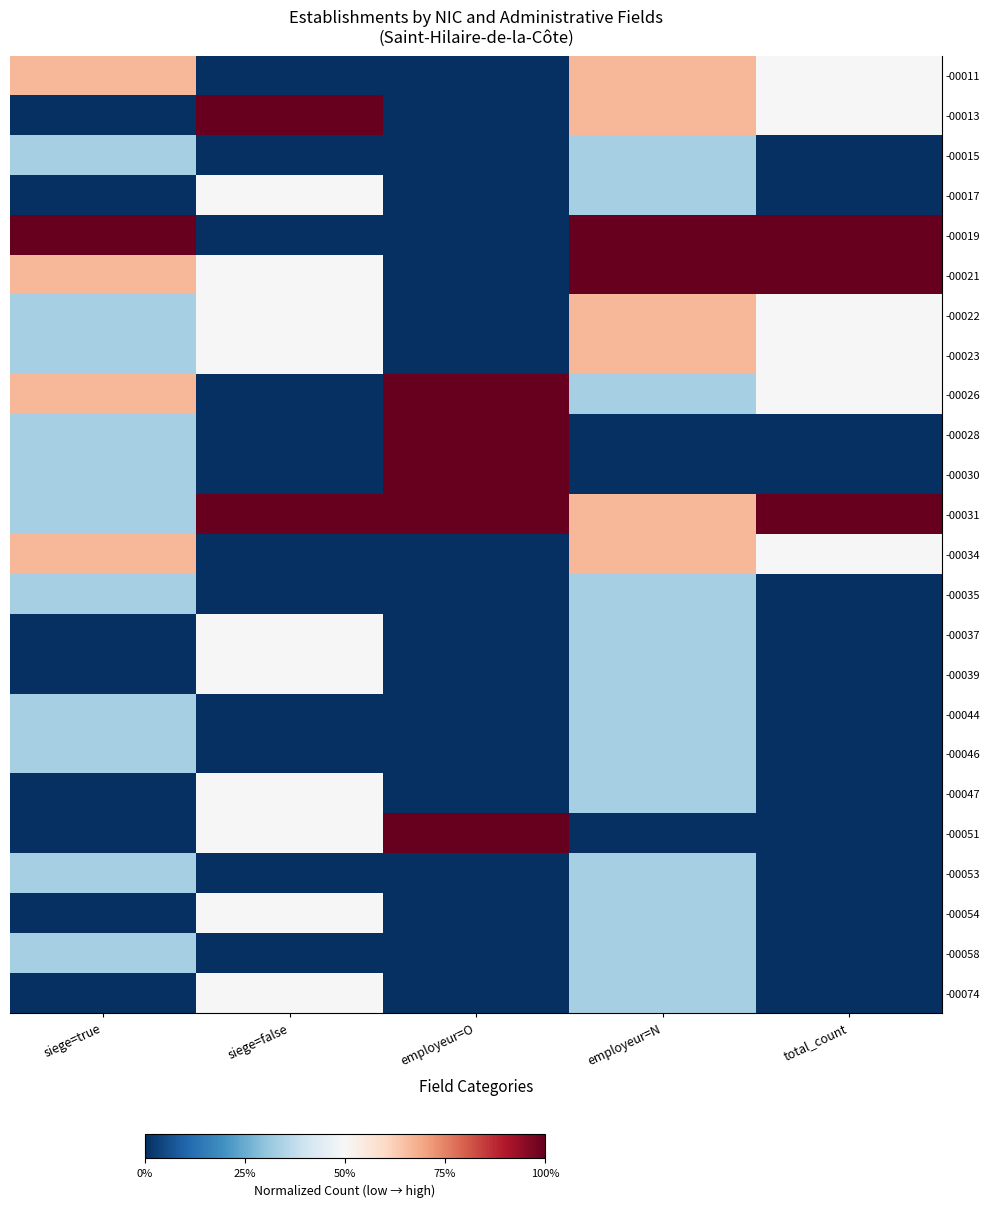

Between siege=false and employeur=N, which is larger?

employeur=N